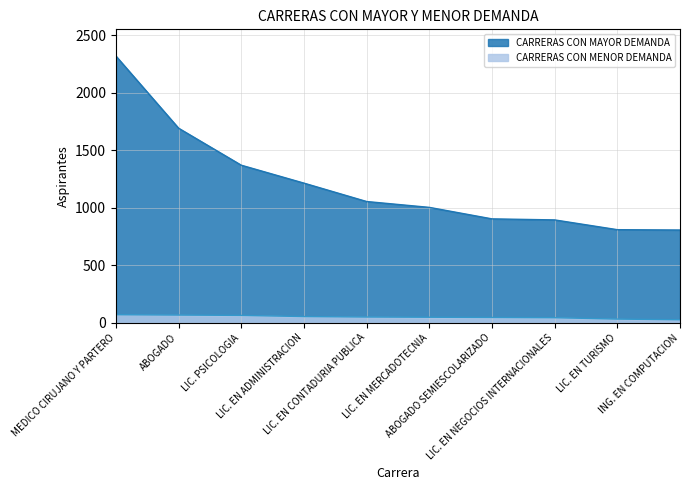

Which series has the widest spread of values?

CARRERAS CON MAYOR DEMANDA